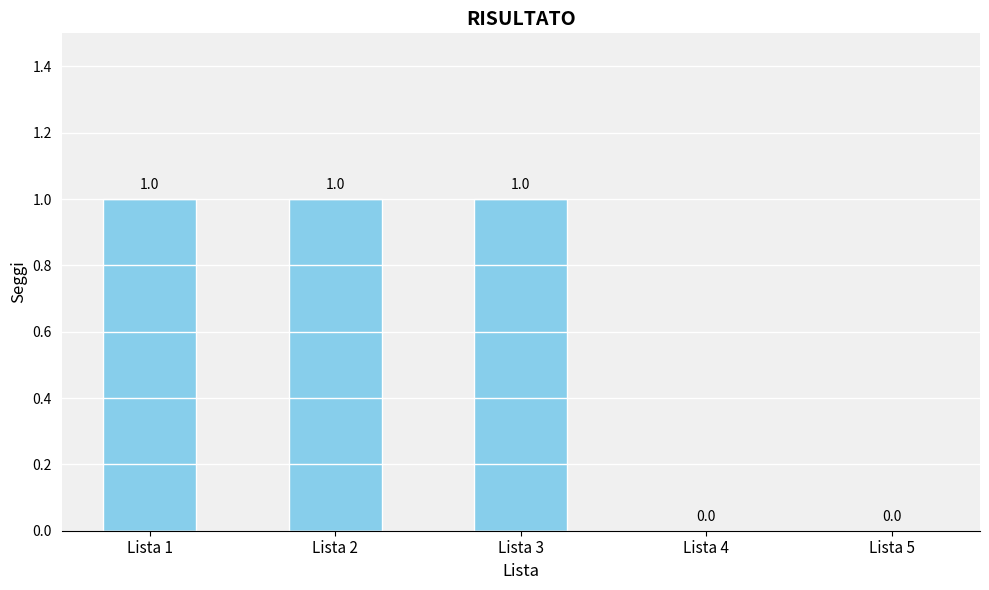

How many series are shown in this chart?

1